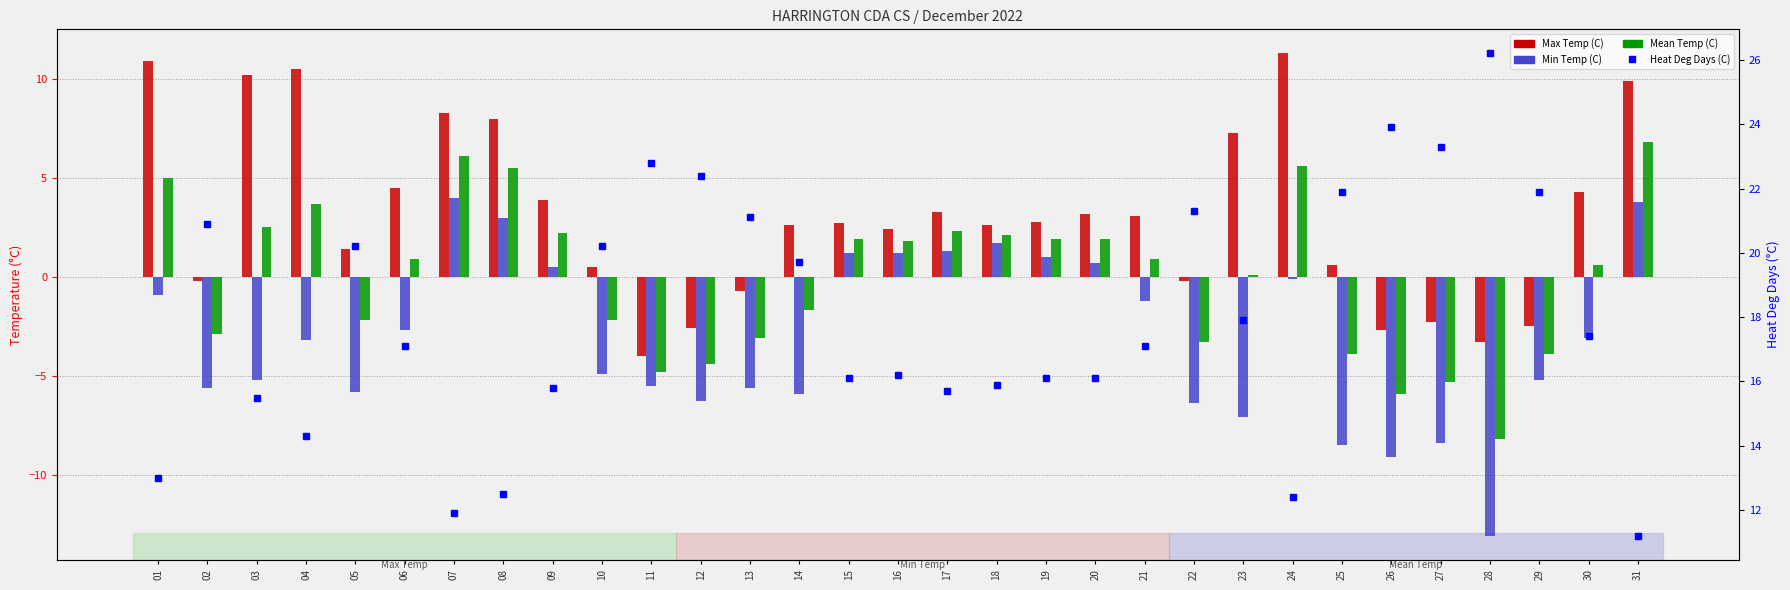

Rank the series by their maximum value, from highest to lowest.

Heat Deg Days (C), Max Temp (C), Mean Temp (C), Min Temp (C)